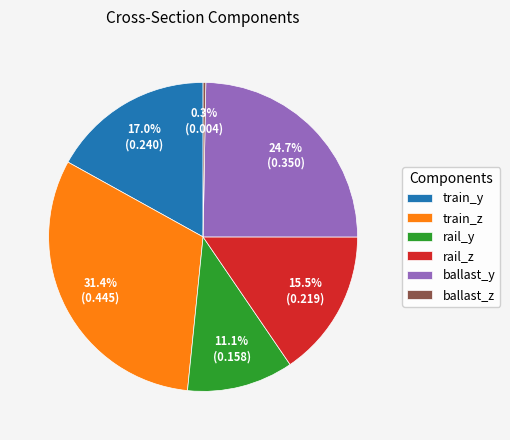

The rail_z slice represents 6% of the pie. True or false?

False